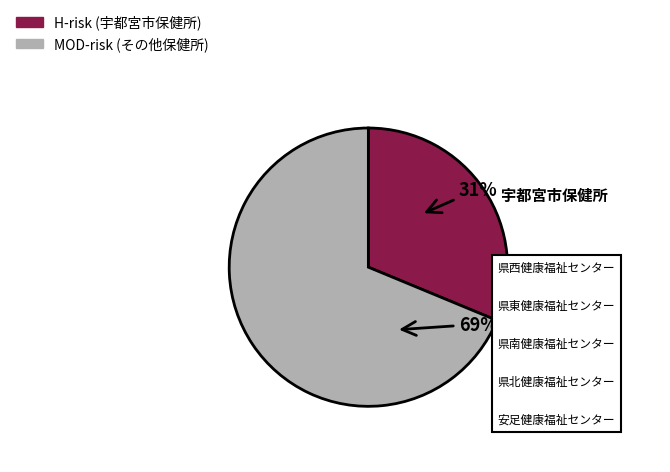

To the nearest percent, what is the average slice percentage?

50%